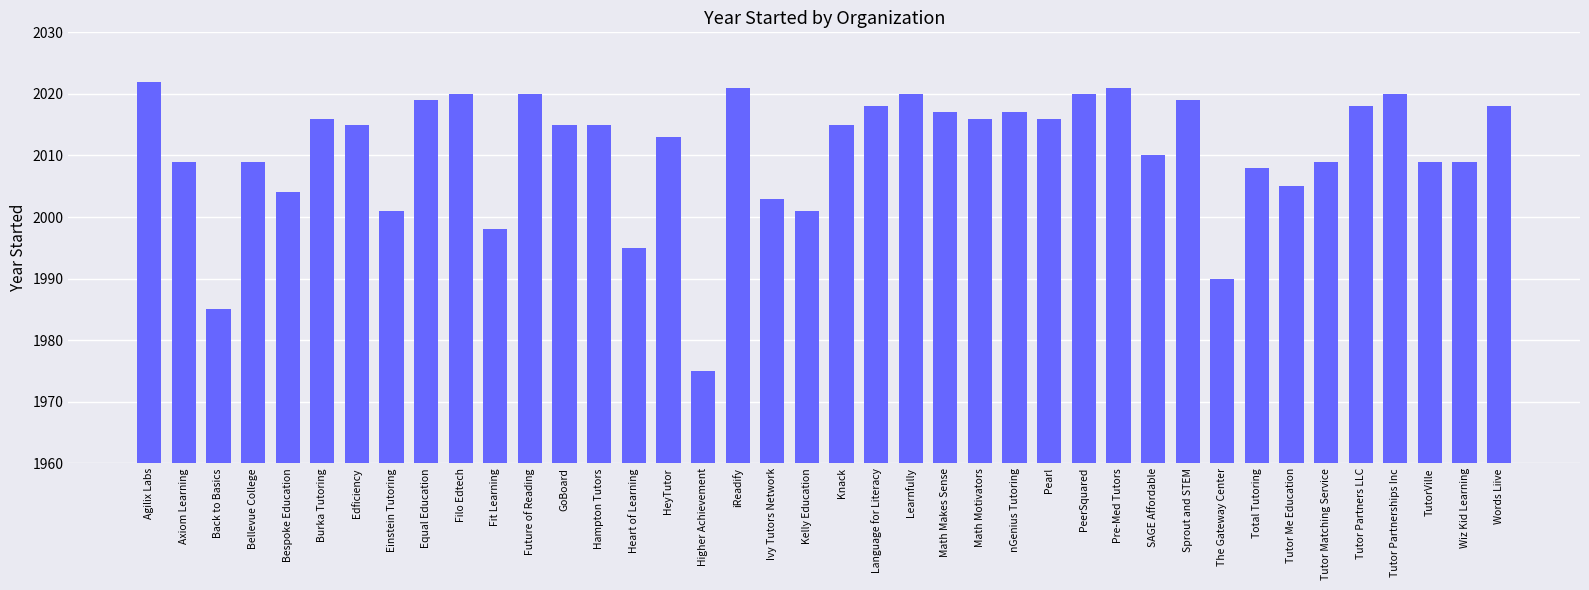

At which category does the chart reach its minimum across all series?

Higher Achievement